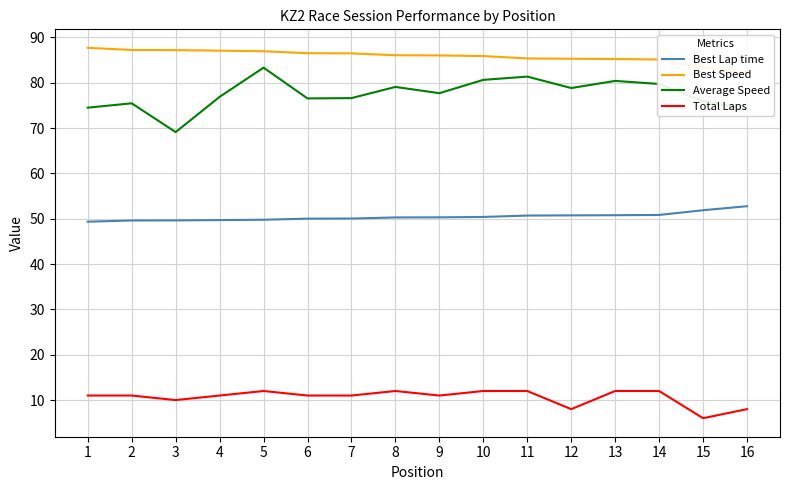

Which category has the highest value across all series?

1